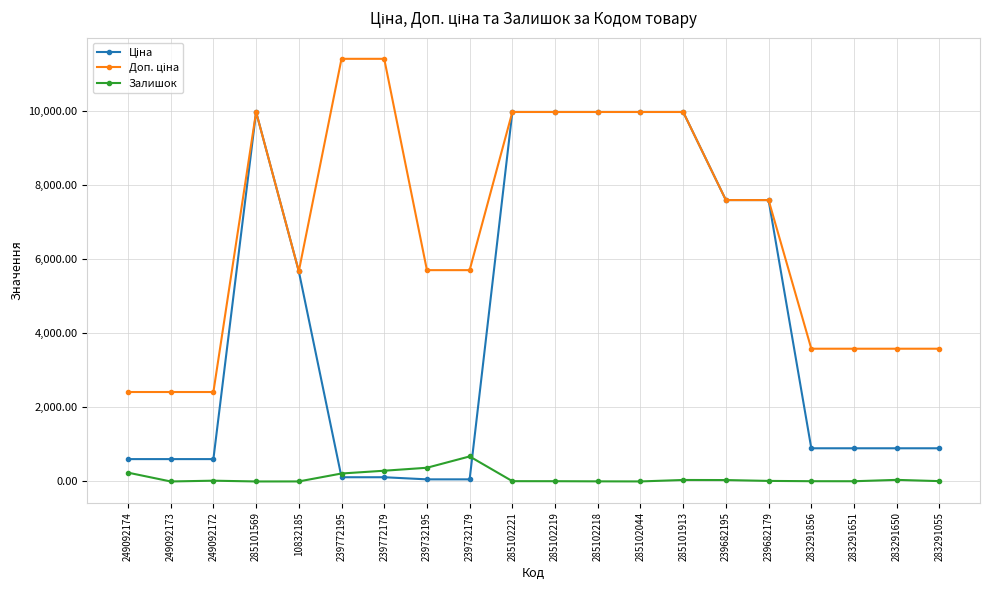

How many lines are shown in the chart?

3